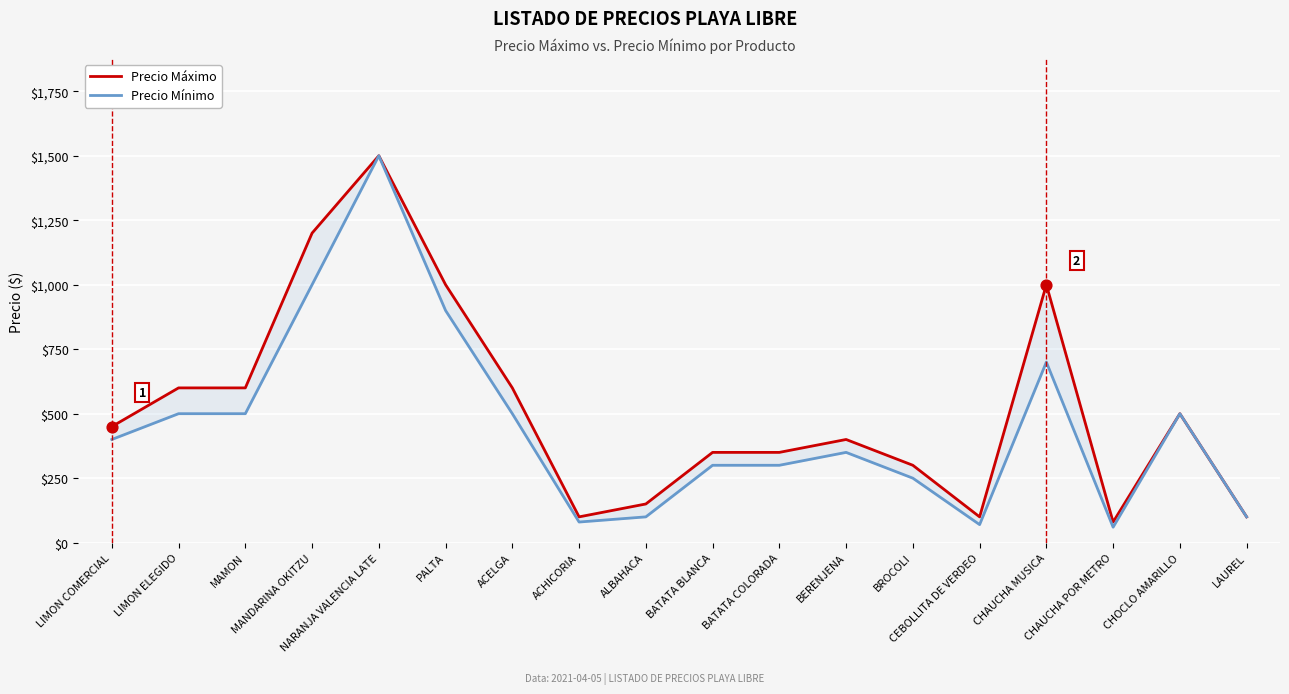

What is the total value across all series at LAUREL?

200